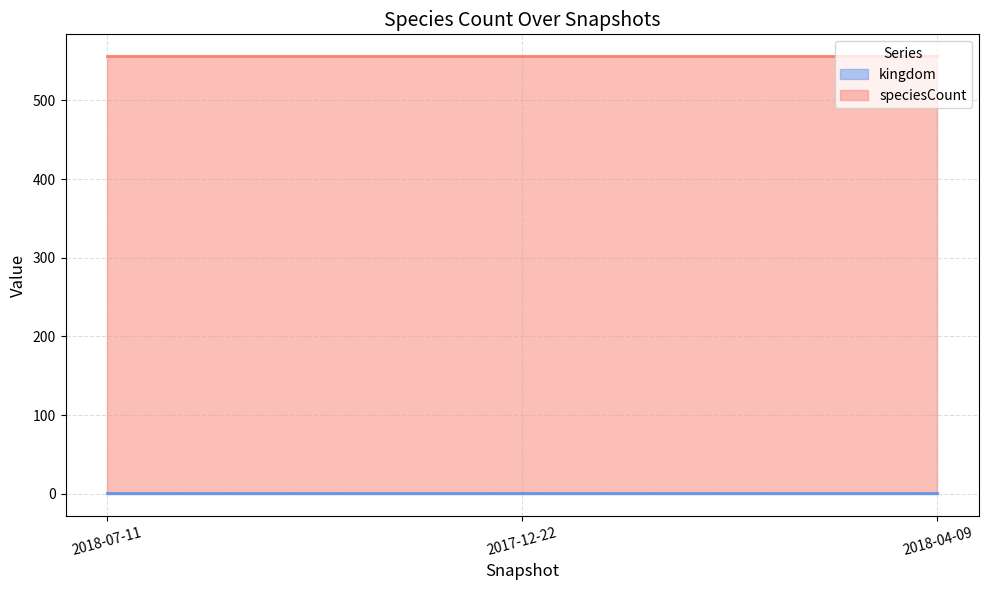

List the series in order of their peak value, lowest first.

kingdom, speciesCount